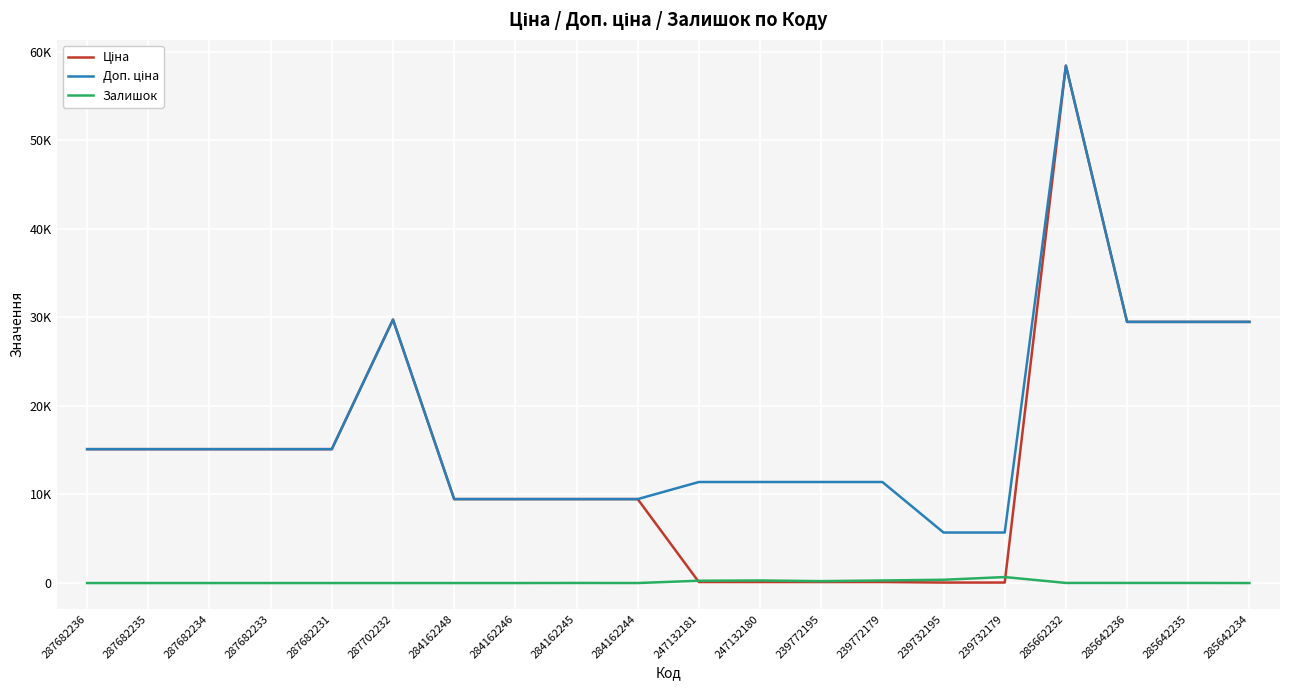

At which category is the sum across all series the highest?

285662232